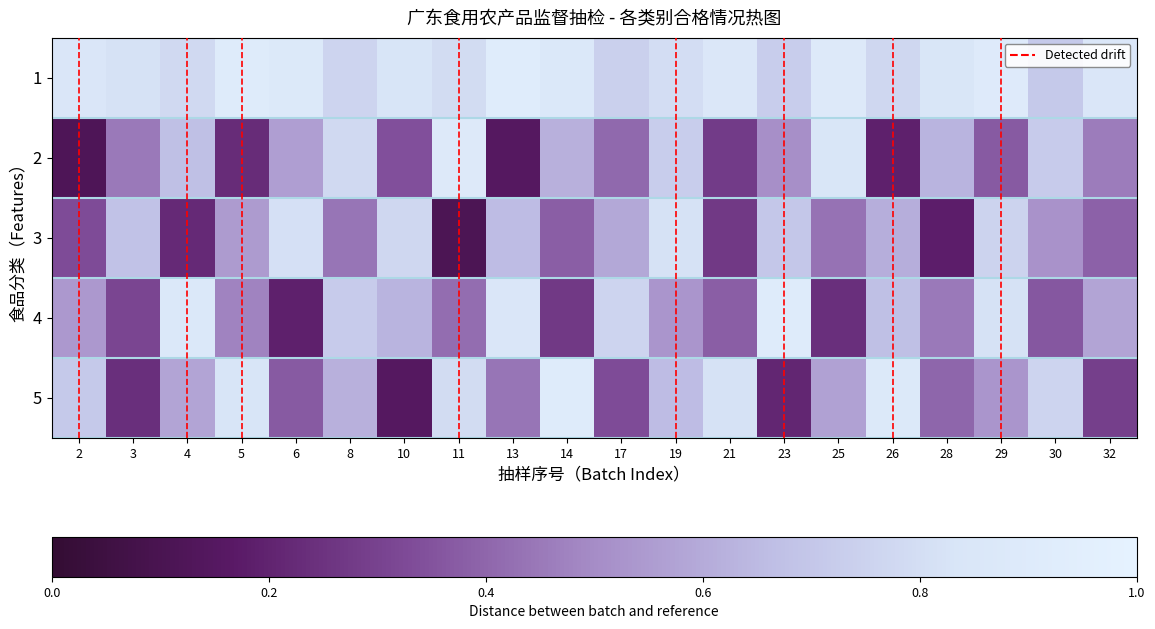

Reading right to left, list all the values displayed in this chart.

1: 32=0.8	30=0.7	29=0.9	28=0.8	26=0.8	25=0.9	23=0.7	21=0.9	19=0.8	17=0.7	14=0.9	13=0.9	11=0.8	10=0.8	8=0.8	6=0.9	5=0.9	4=0.8	3=0.8	2=0.8
2: 32=0.5	30=0.7	29=0.4	28=0.6	26=0.2	25=0.8	23=0.5	21=0.3	19=0.7	17=0.4	14=0.6	13=0.1	11=0.9	10=0.3	8=0.8	6=0.6	5=0.2	4=0.7	3=0.5	2=0.1
3: 32=0.4	30=0.5	29=0.8	28=0.2	26=0.6	25=0.4	23=0.7	21=0.3	19=0.8	17=0.6	14=0.4	13=0.7	11=0.1	10=0.8	8=0.4	6=0.8	5=0.6	4=0.2	3=0.7	2=0.3
4: 32=0.6	30=0.4	29=0.8	28=0.5	26=0.7	25=0.2	23=0.9	21=0.4	19=0.5	17=0.8	14=0.3	13=0.8	11=0.4	10=0.6	8=0.7	6=0.2	5=0.5	4=0.9	3=0.3	2=0.5
5: 32=0.3	30=0.8	29=0.5	28=0.4	26=0.9	25=0.6	23=0.2	21=0.8	19=0.7	17=0.3	14=0.9	13=0.4	11=0.8	10=0.1	8=0.6	6=0.4	5=0.8	4=0.6	3=0.2	2=0.7